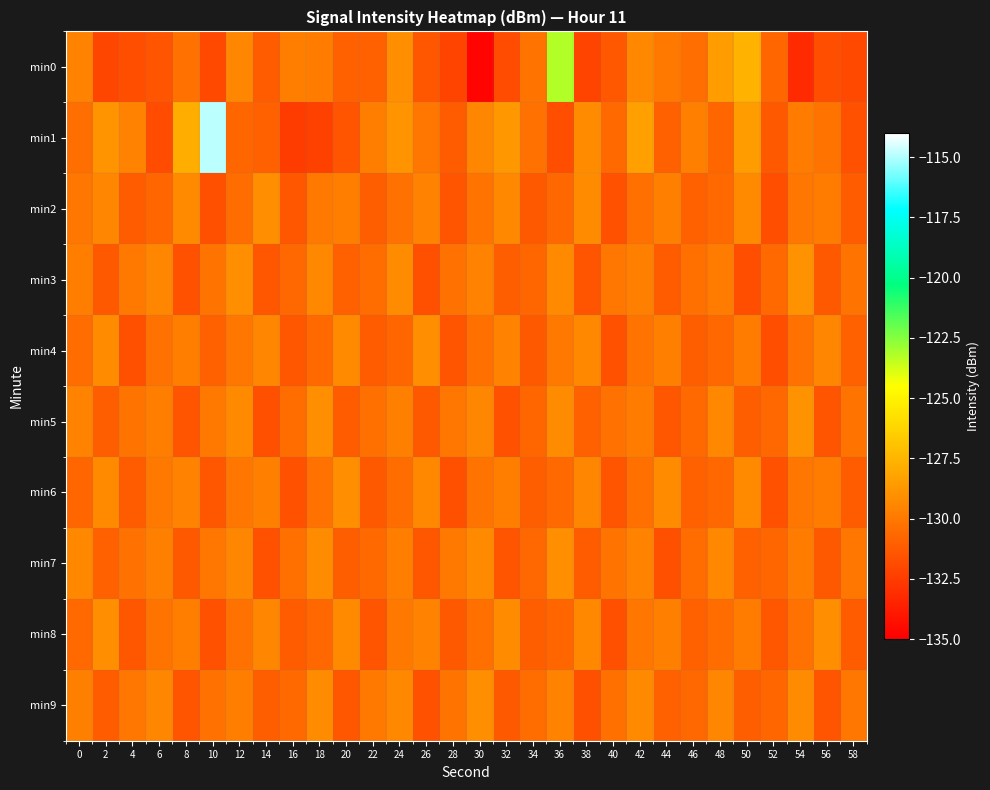

What is the minimum value shown in the chart?

-134.8